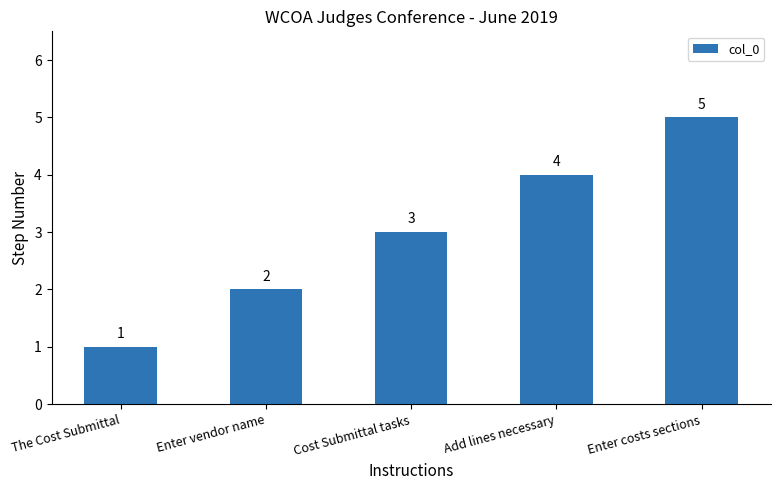

What is the difference between the maximum and minimum values?

4